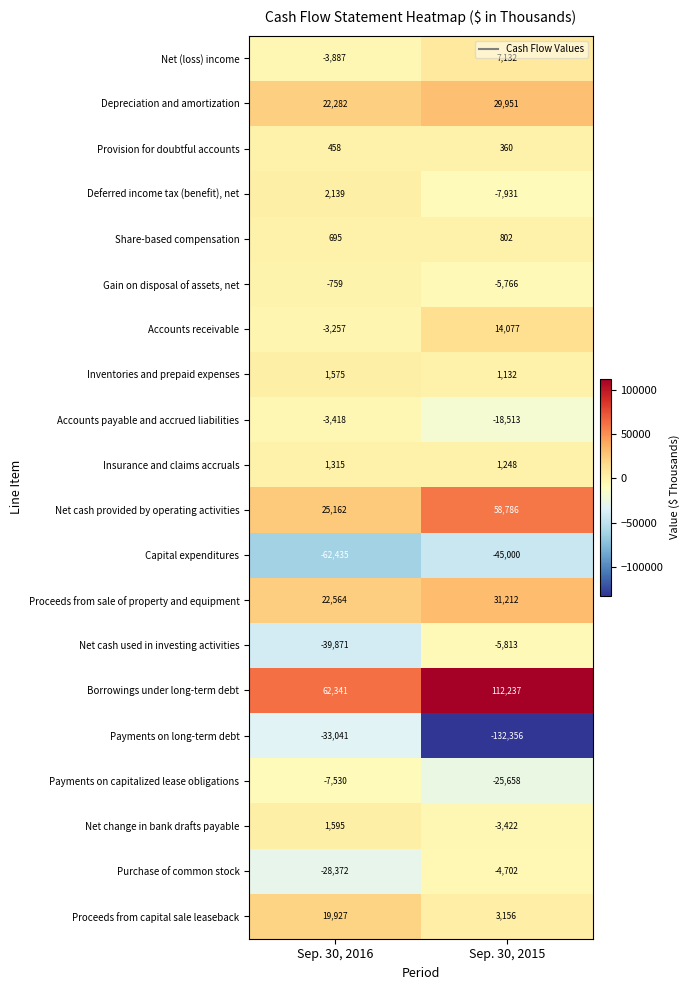

Rank the series at Sep. 30, 2015 from highest to lowest value.

Borrowings under long-term debt, Net cash provided by operating activities, Proceeds from sale of property and equipment, Depreciation and amortization, Accounts receivable, Net (loss) income, Proceeds from capital sale leaseback, Insurance and claims accruals, Inventories and prepaid expenses, Share-based compensation, Provision for doubtful accounts, Net change in bank drafts payable, Purchase of common stock, Gain on disposal of assets, net, Net cash used in investing activities, Deferred income tax (benefit), net, Accounts payable and accrued liabilities, Payments on capitalized lease obligations, Capital expenditures, Payments on long-term debt